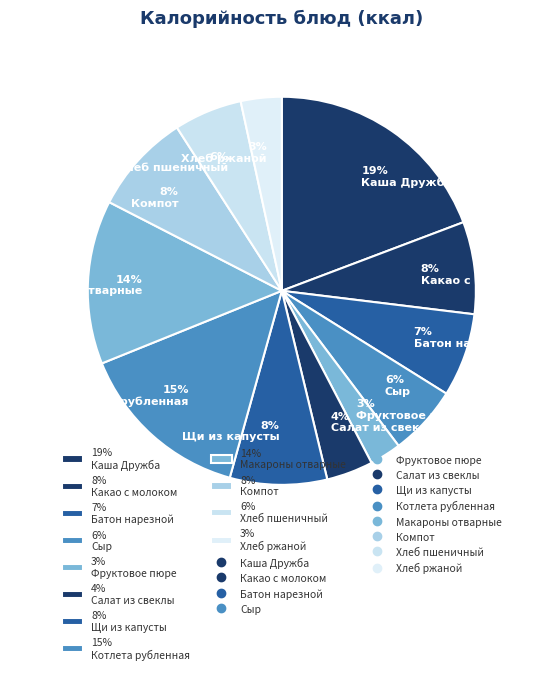

To the nearest percent, what is the difference between the 14% Макароны отварные and 3% Фруктовое пюре slice percentages?

11%